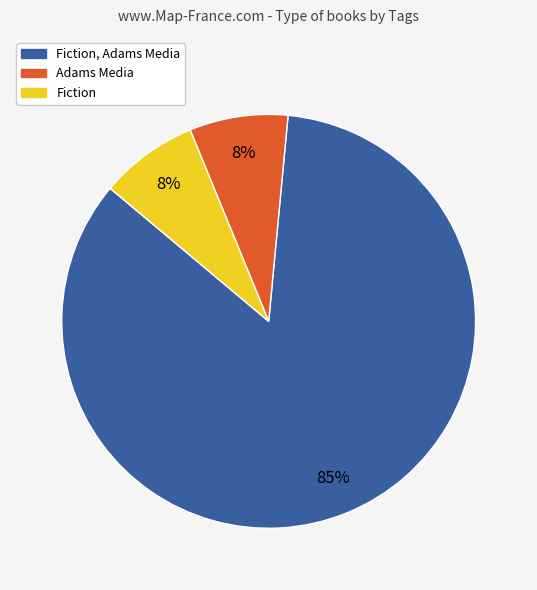

To the nearest percent, what is the average slice percentage?

33%